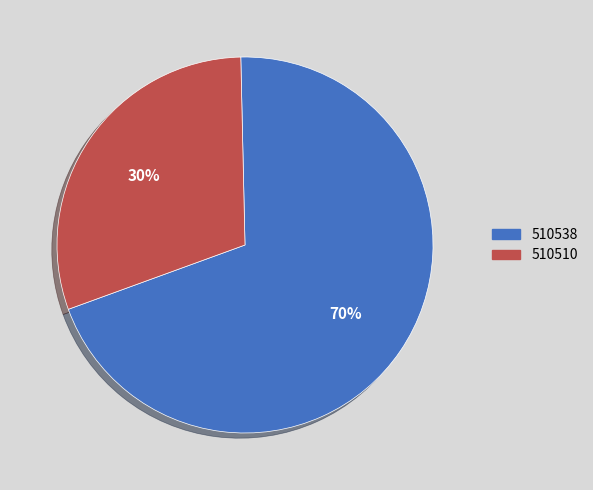

What percentage is the 510538 slice, to the nearest percent?

70%